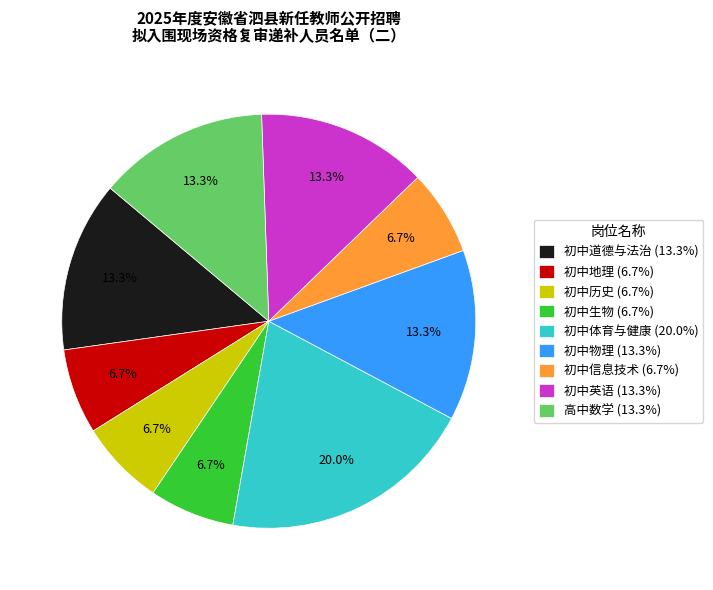

What percentage is NOT represented by 初中英语?

86.7%